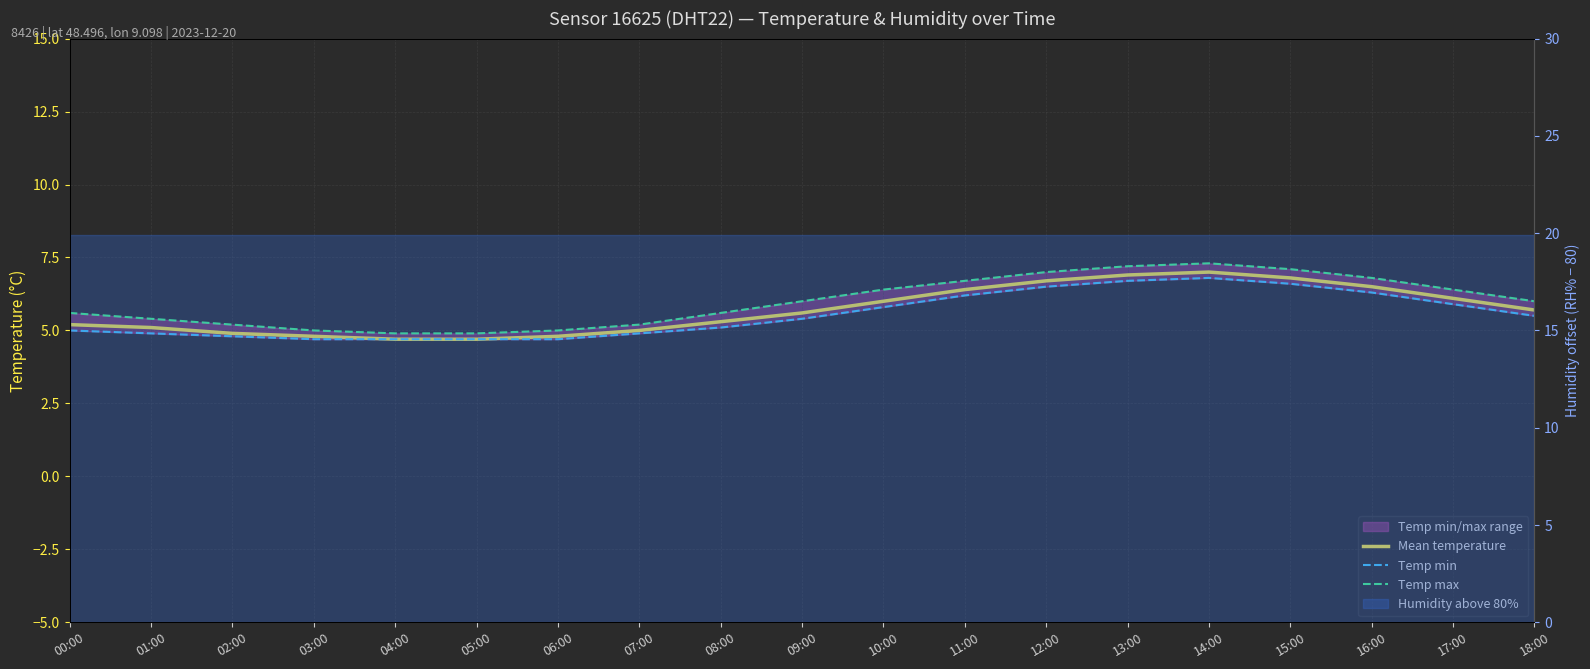

What is the difference between the Temp max values at 11:00 and 05:00?

1.8